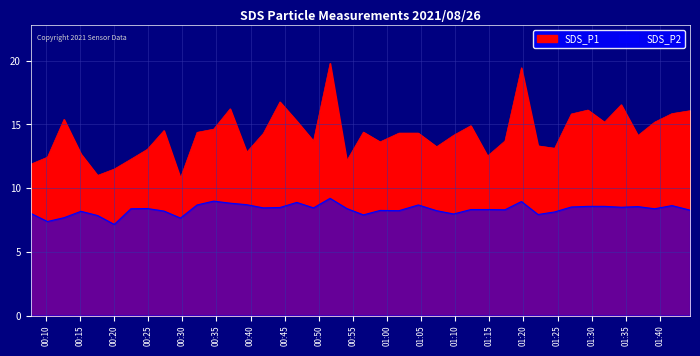

What is the average value of the SDS_P2 series?

8.3